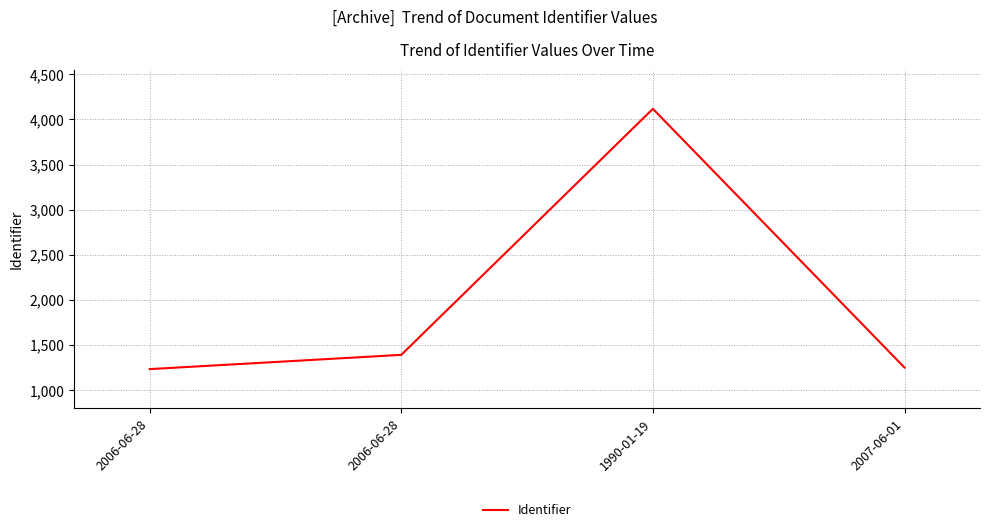

What is the greatest value displayed?

4118